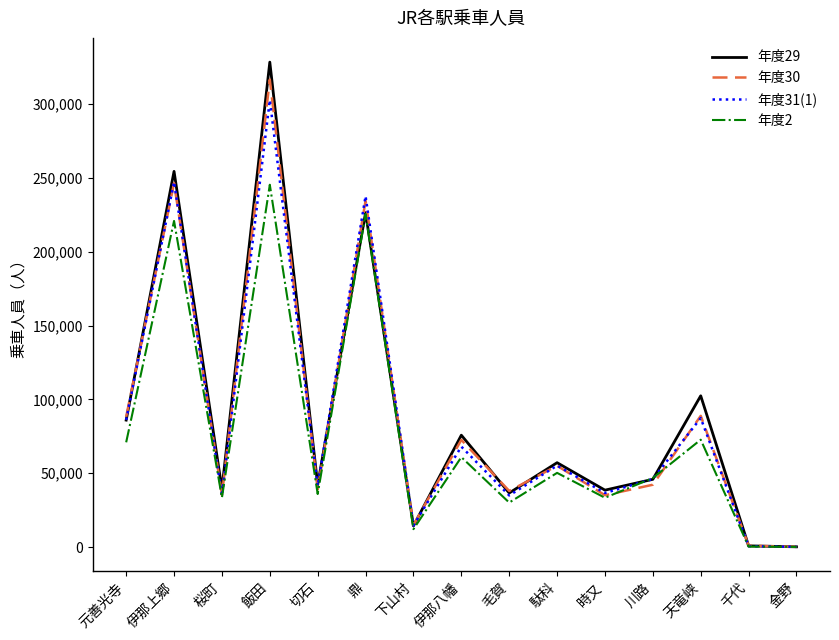

True or false: 年度29 has more than 0 points higher than both neighbors.

True